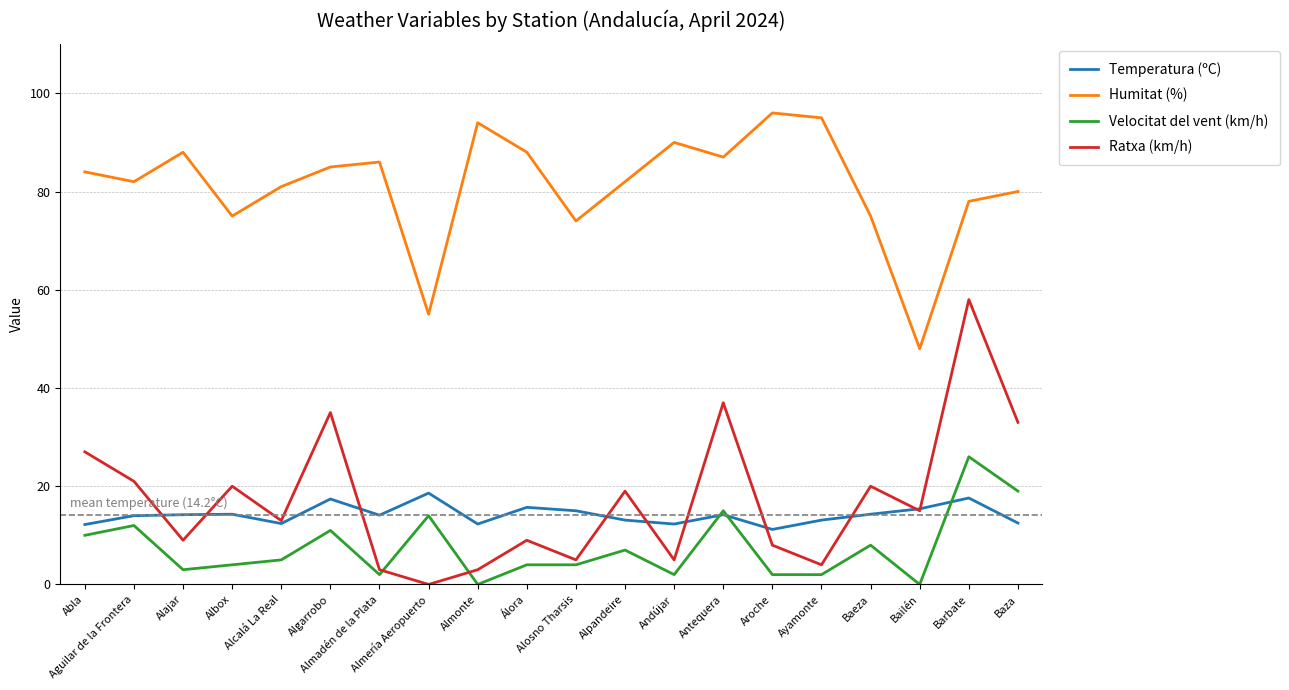

Where does the Velocitat del vent (km/h) series first go above 5?

Abla